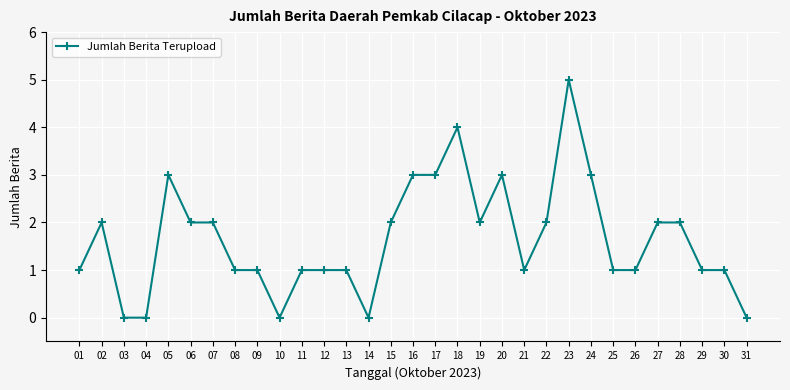

What is the change in value from 10 to 11?

+1